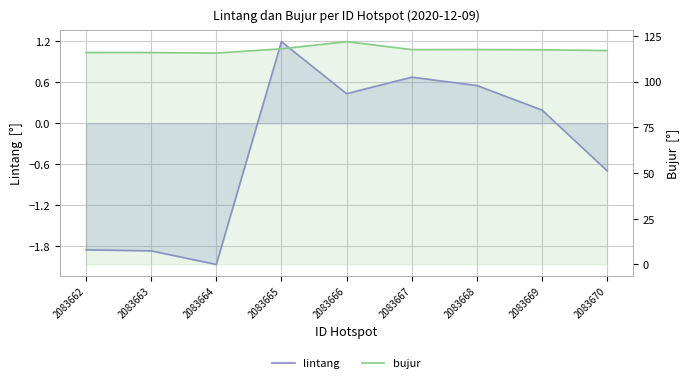

True or false: lintang and bujur intersect in this chart.

False